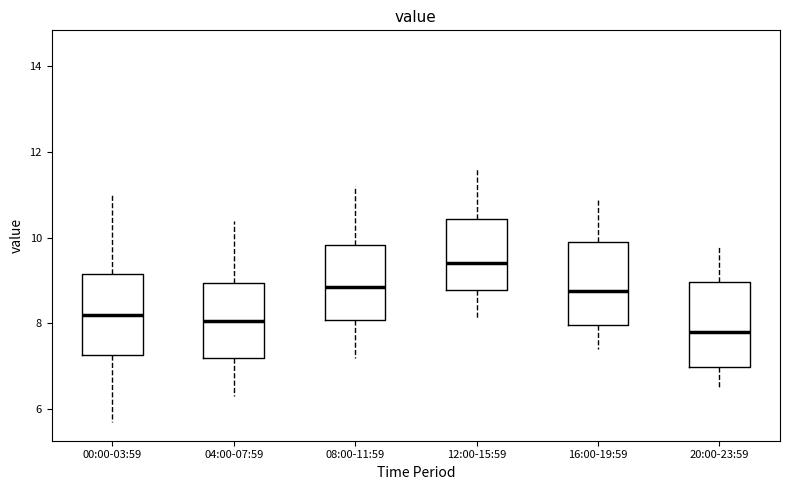

Where is the upper edge of the box for 12:00-15:59 on the y-axis? The values are not printed on the chart, so give them approximately, as read against the axis.

10.4